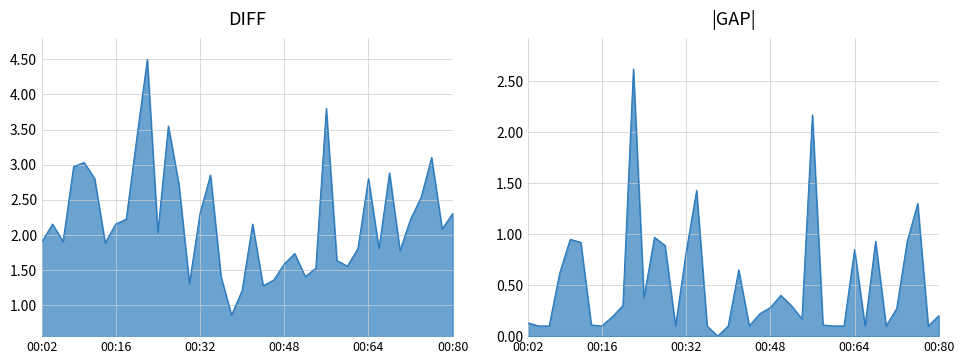

True or false: SDS_P1_line and GAP_line intersect in this chart.

False